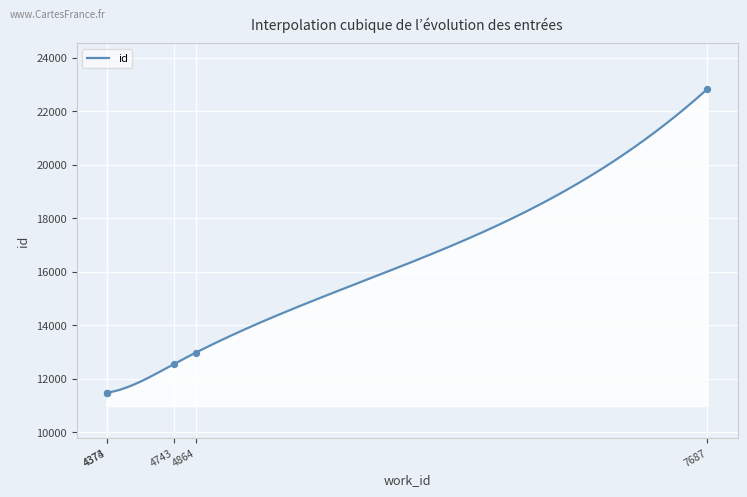

Which has a higher value, 4373 or 7687?

7687